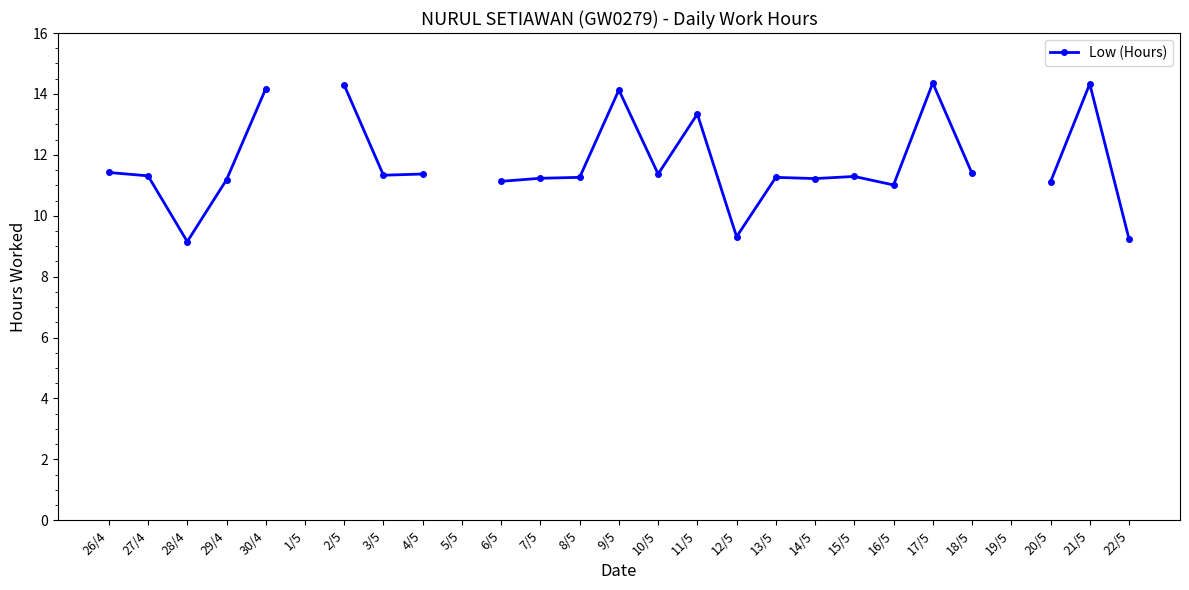

How many values exceed 11?

21